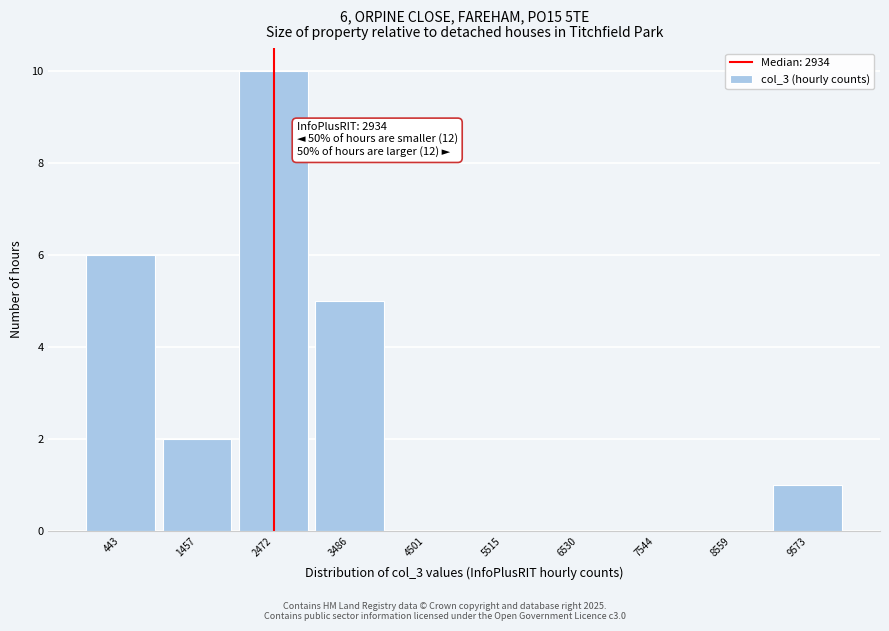

Reading left to right, extract all data points from this chart.

443=6	1457=2	2472=10	3486=5	4501=0	5515=0	6530=0	7544=0	8559=0	9573=1